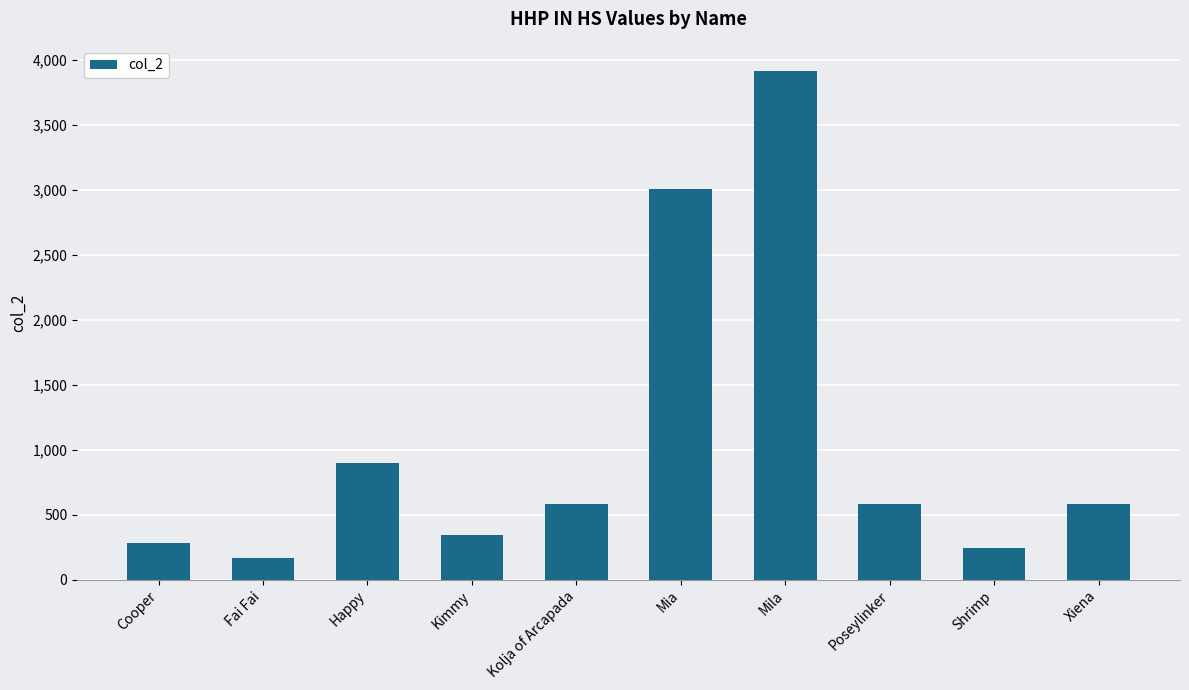

Between Kimmy and Kolja of Arcapada, which is larger?

Kolja of Arcapada